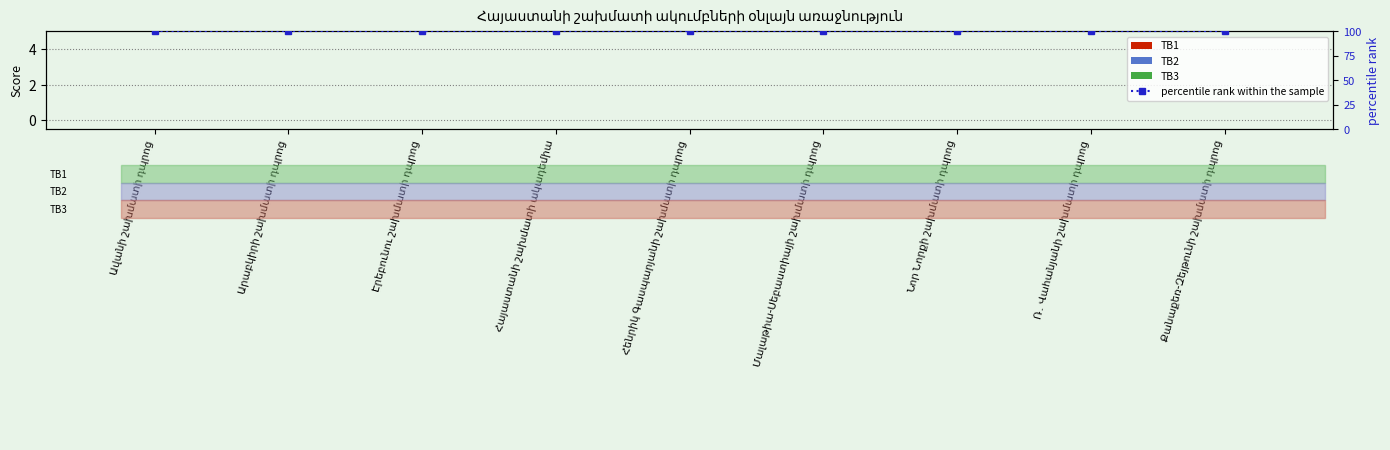

How many distinct data groups are displayed?

4